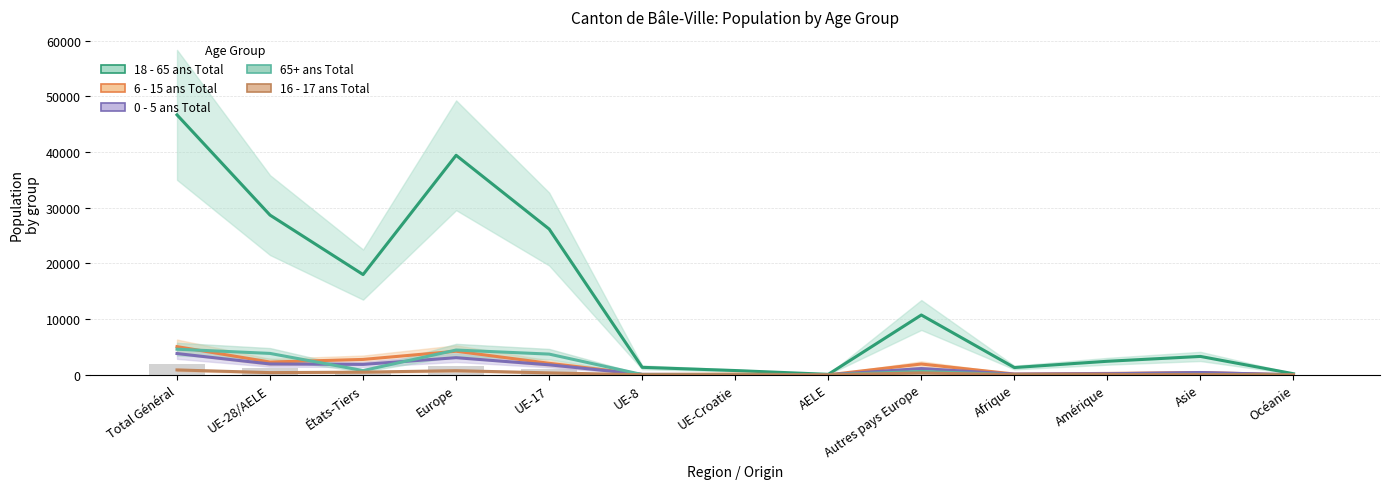

Which series has the largest total across all categories?

18 - 65 ans Total